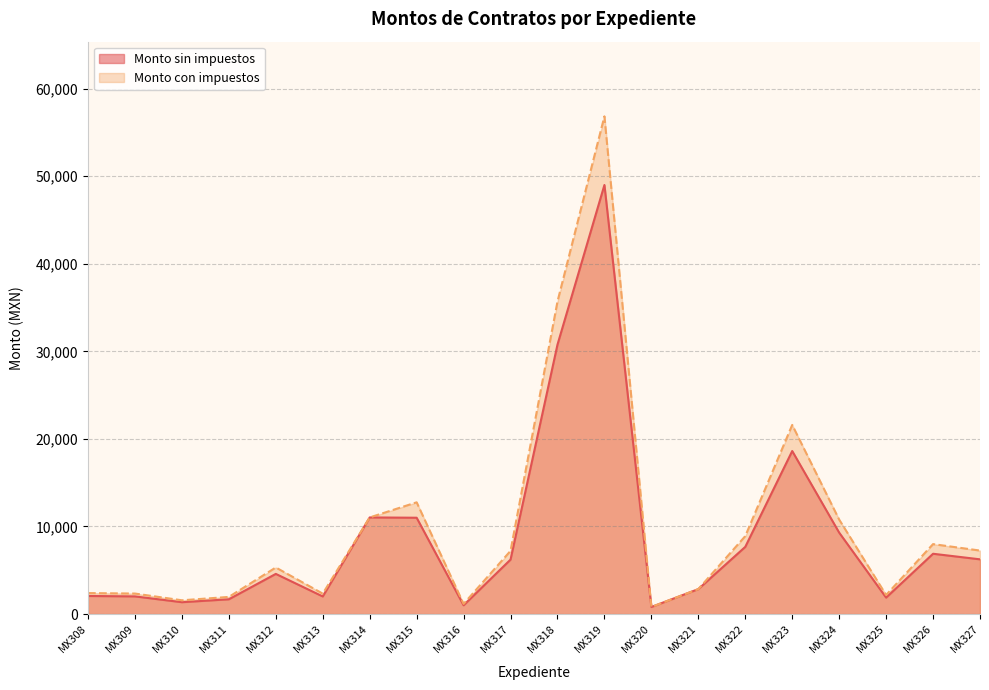

What is the sum of all Monto con impuestos values?

202977.3